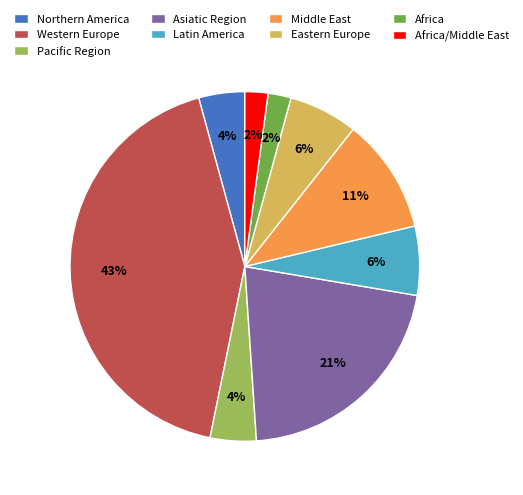

To the nearest percent, what percentage of the pie is Eastern Europe?

6%